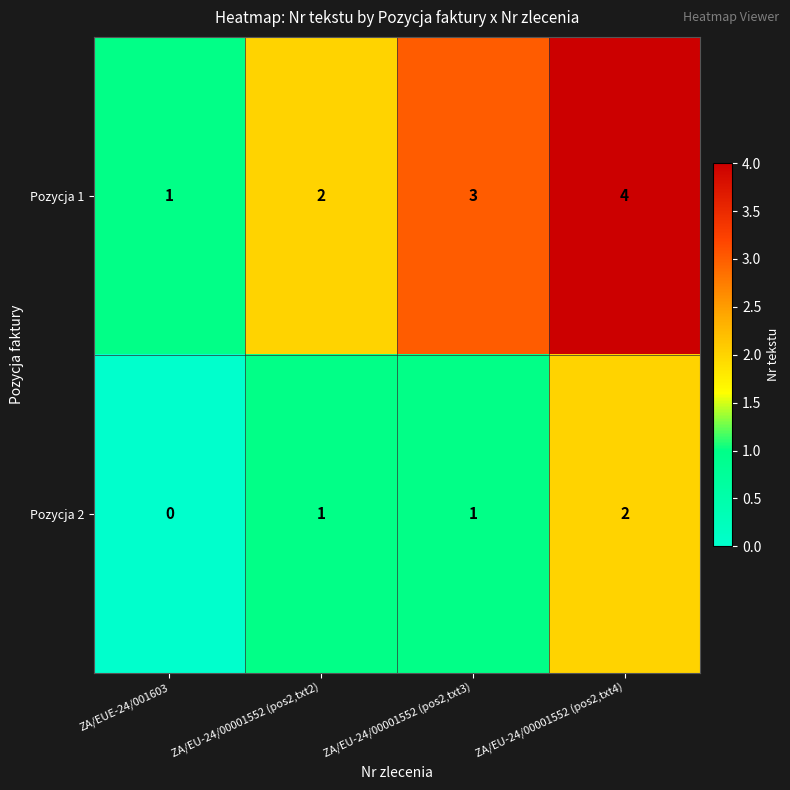

What is the maximum value shown in the chart?

4